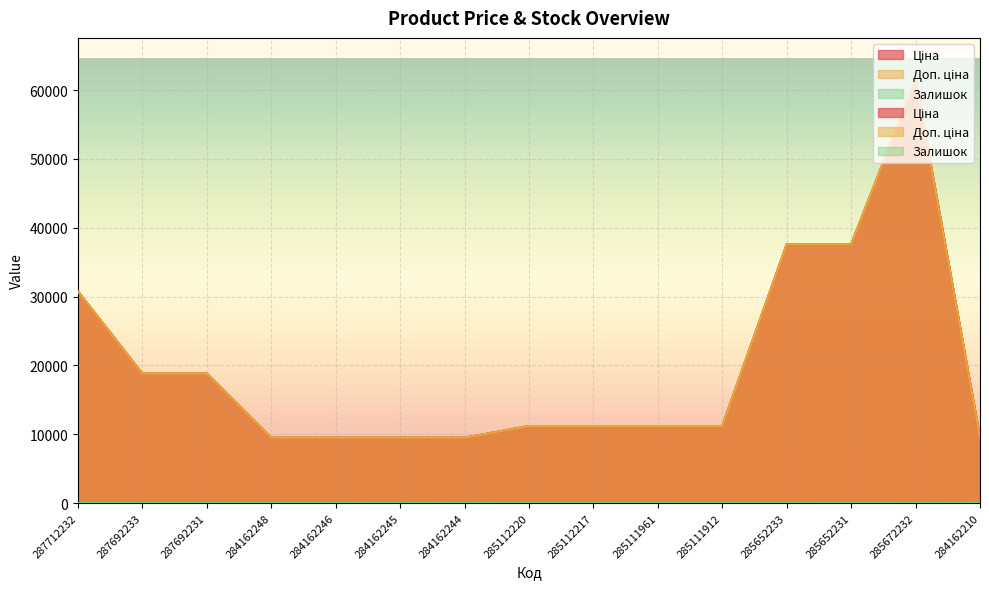

True or false: Залишок and Доп. ціна intersect in this chart.

False